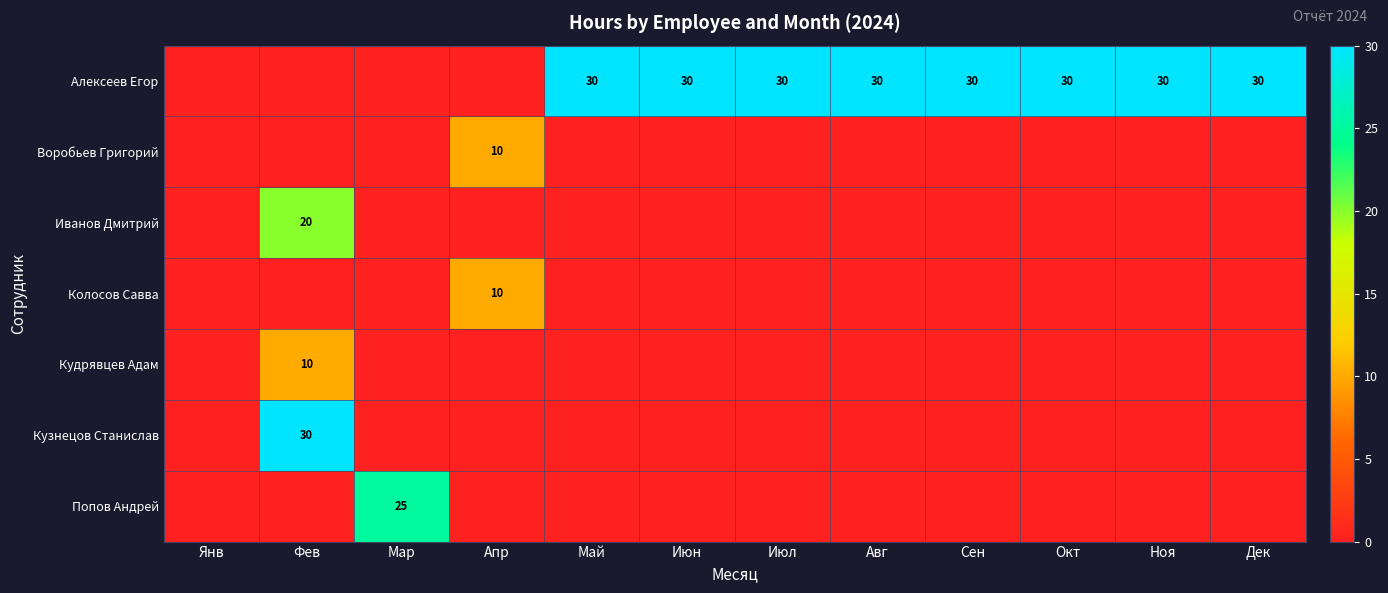

True or false: Попов Андрей has a value of 25 at Мар.

True